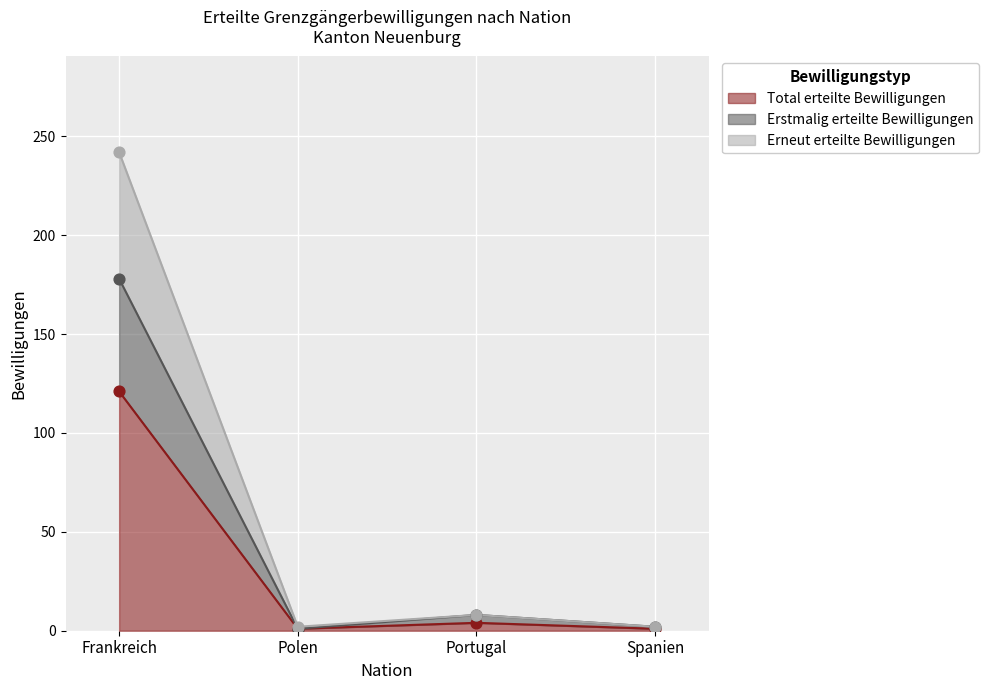

At which category is the sum across all series the highest?

Frankreich